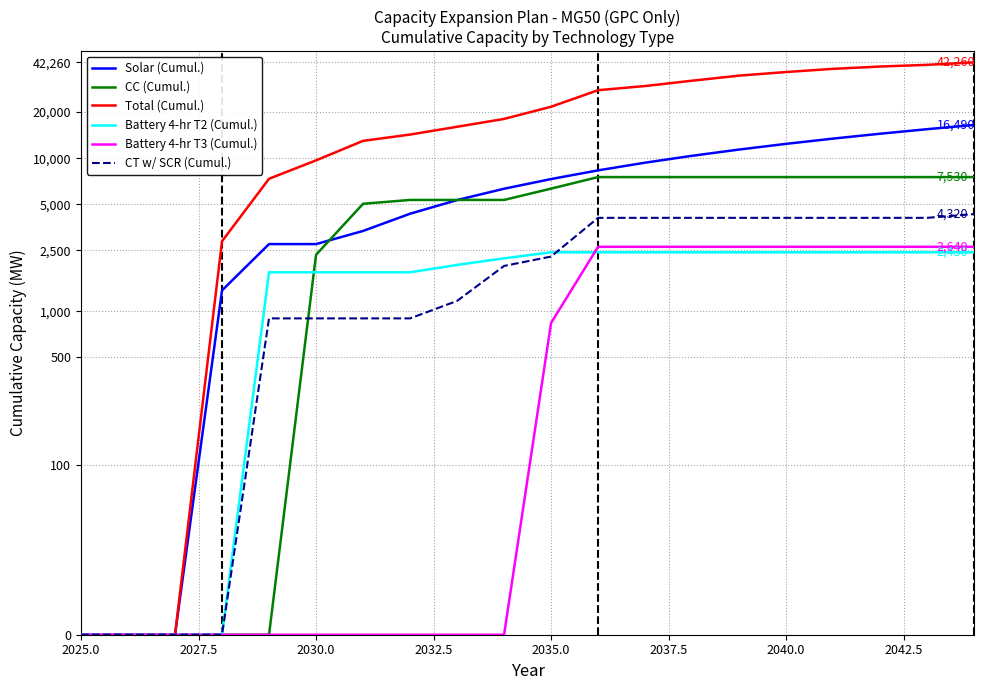

Which series has the widest spread of values?

Total (Cumul.)